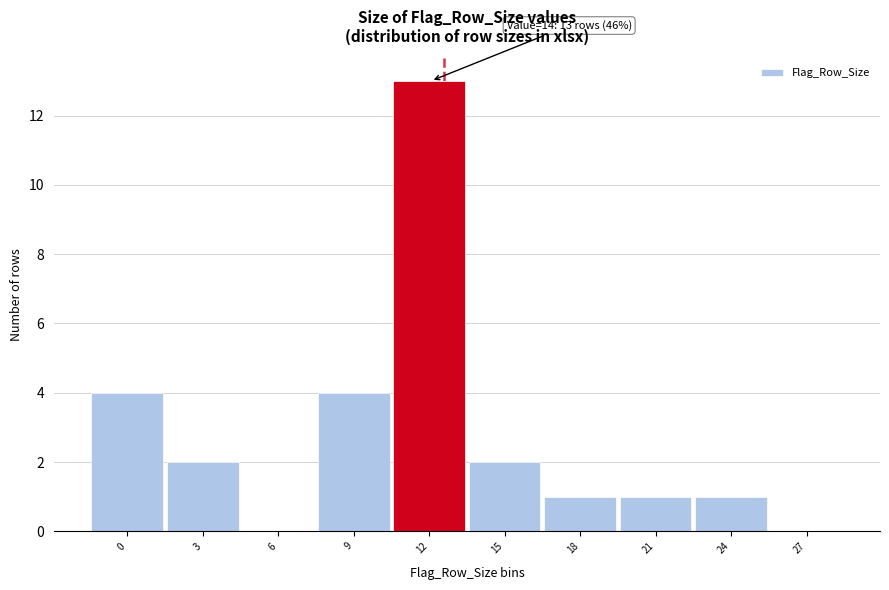

Reading left to right, extract all data points from this chart.

0=4	3=2	6=0	9=4	12=13	15=2	18=1	21=1	24=1	27=0